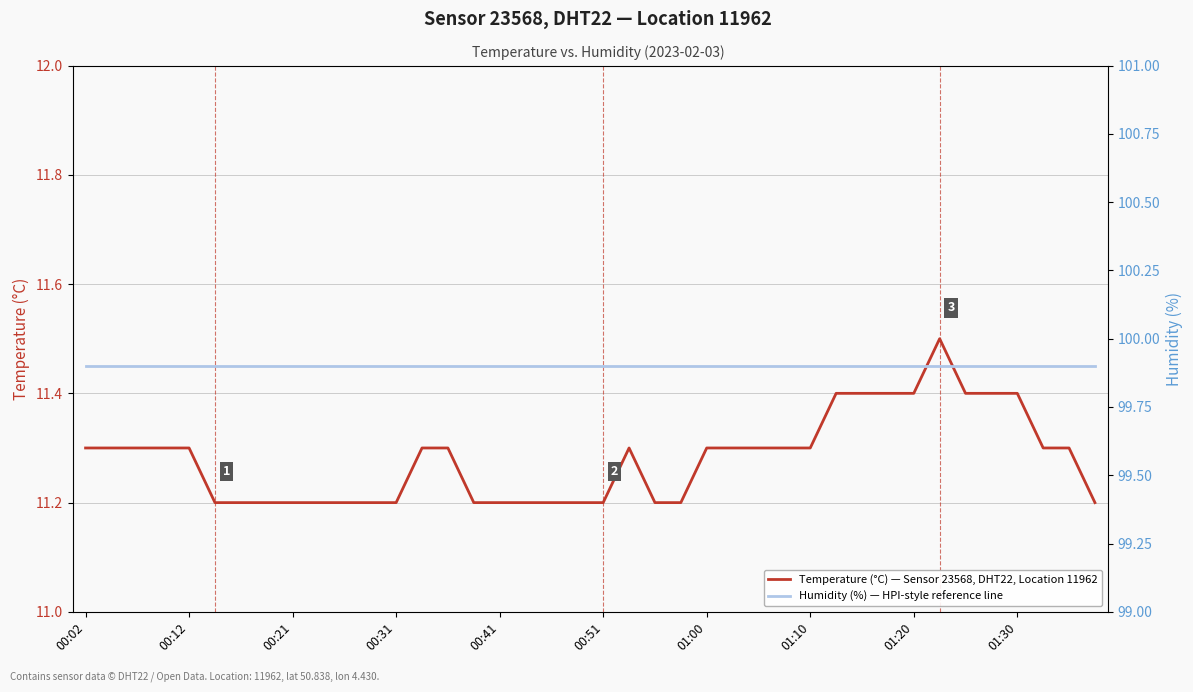

True or false: Humidity (%) — HPI-style reference line and Temperature (°C) — Sensor 23568, DHT22, Location 11962 intersect in this chart.

False